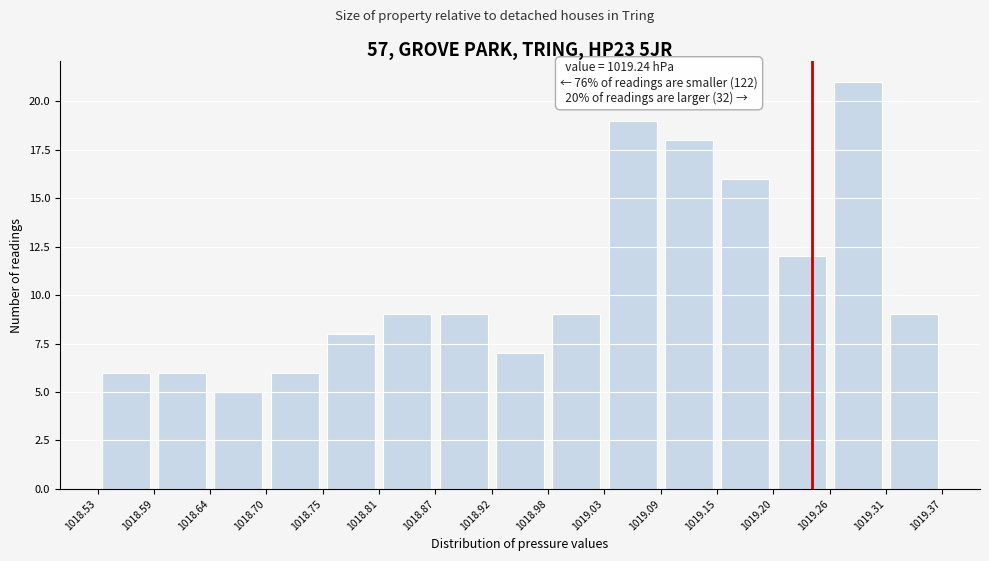

Which range on the x-axis has the tallest bar?

1019.26 to 1019.31